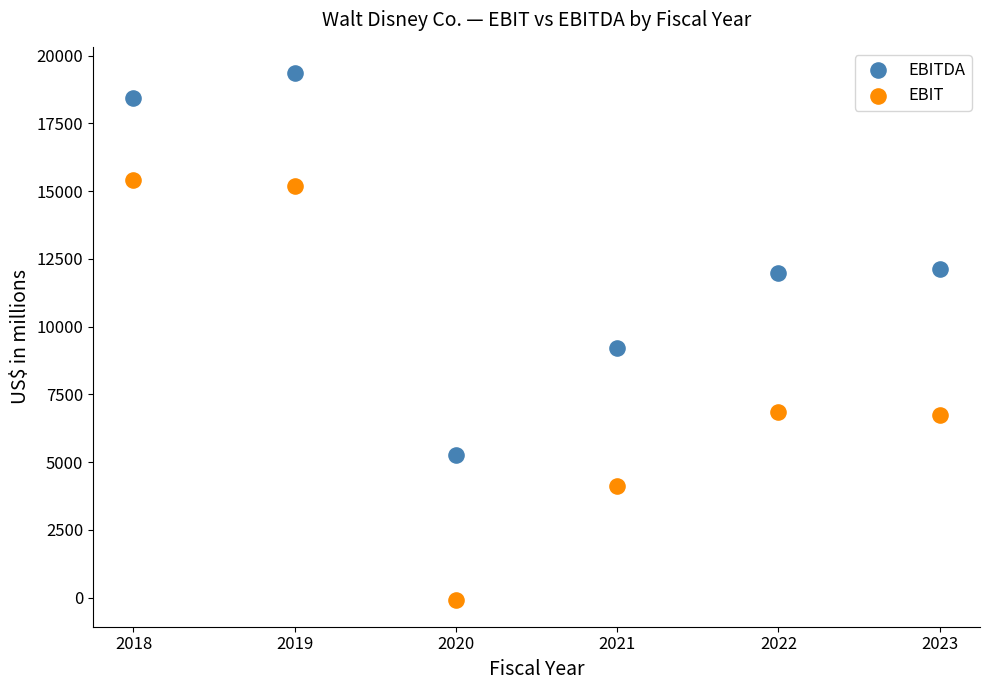

Across all series, what Y value is closest to 9627?

9218